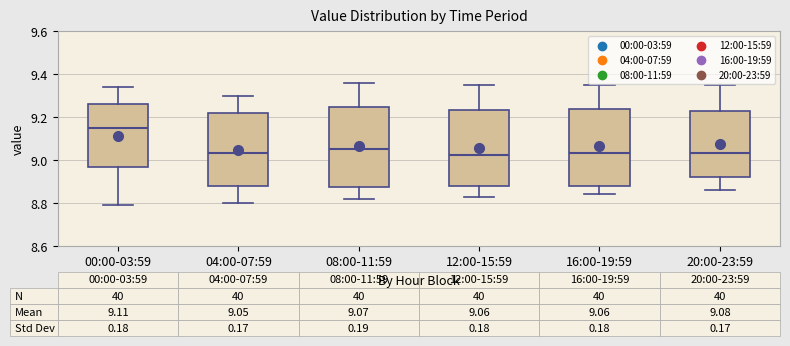

Which box's median line is the highest?

00:00-03:59